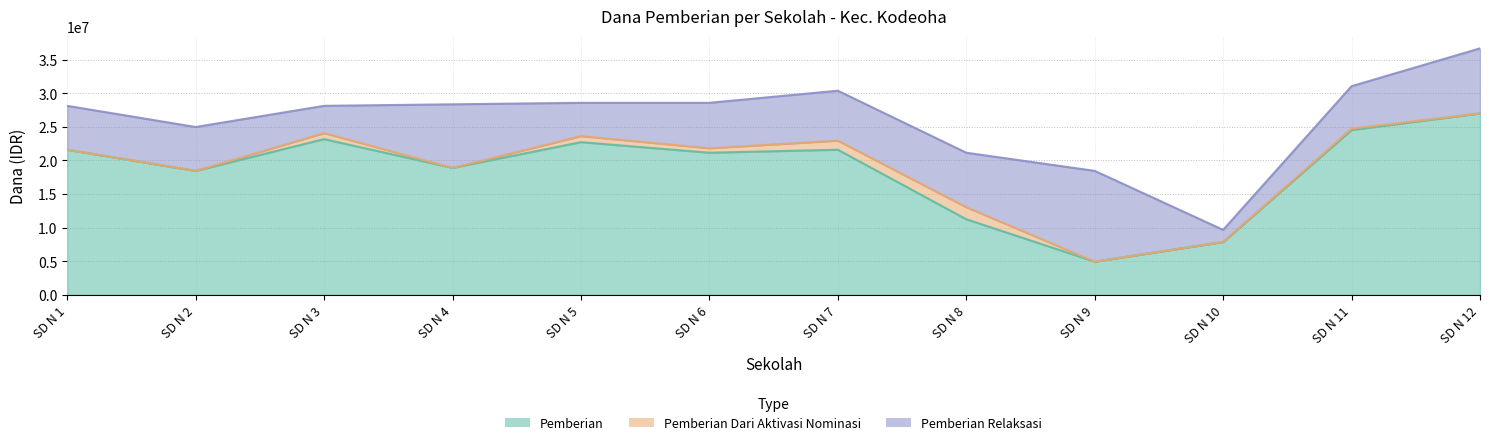

True or false: Pemberian Relaksasi and Pemberian Dari Aktivasi Nominasi intersect in this chart.

False